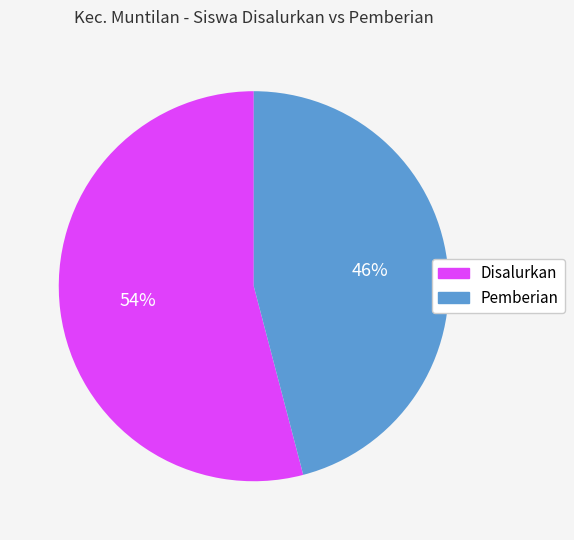

Does Pemberian account for over 50% of the chart?

No